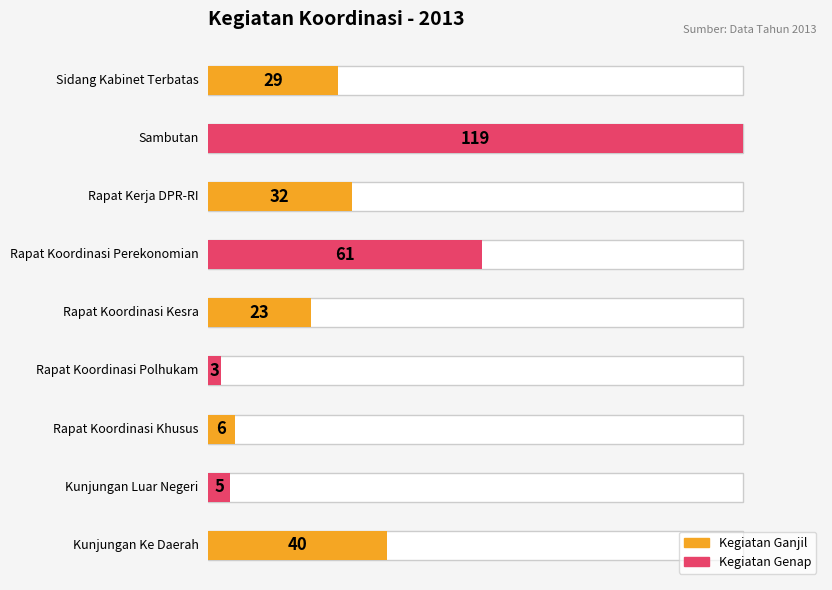

Does the chart contain stacked bars?

No